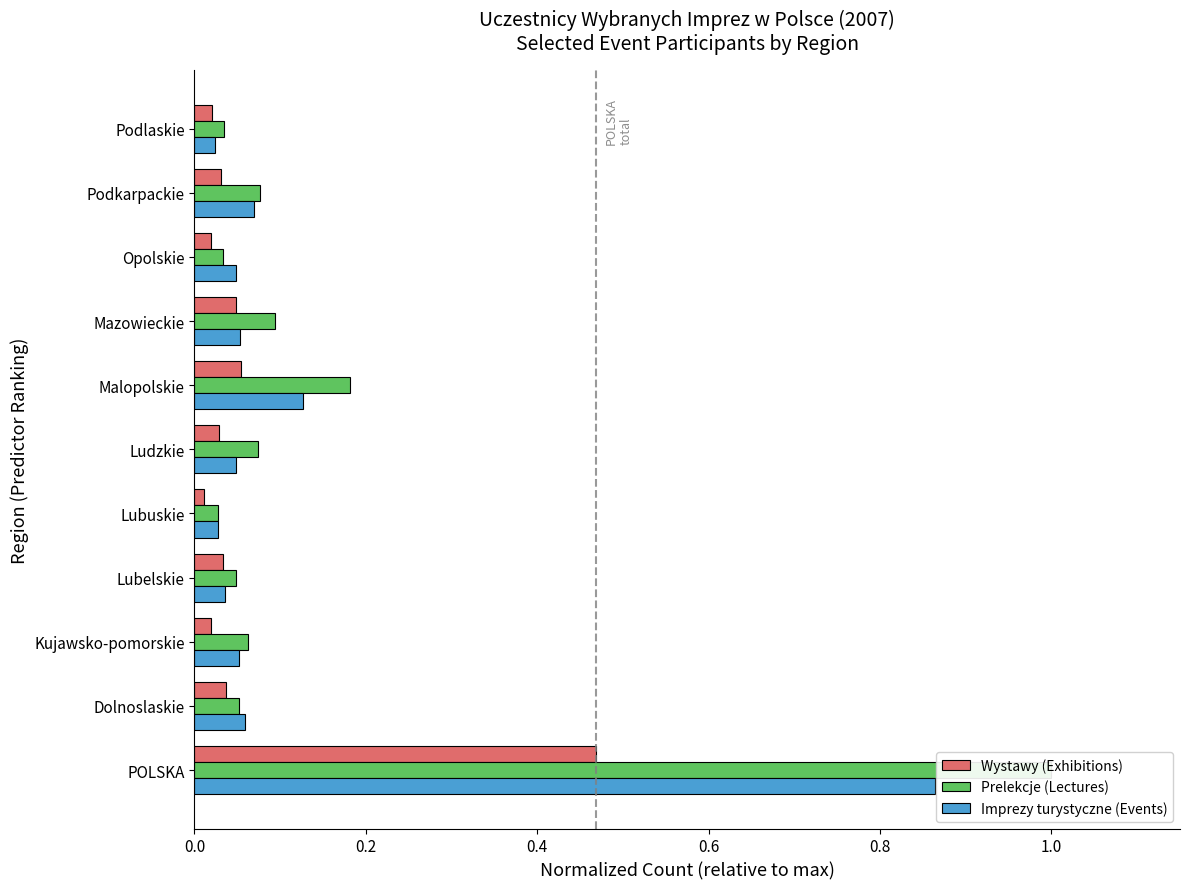

How many bars are there in total?

33